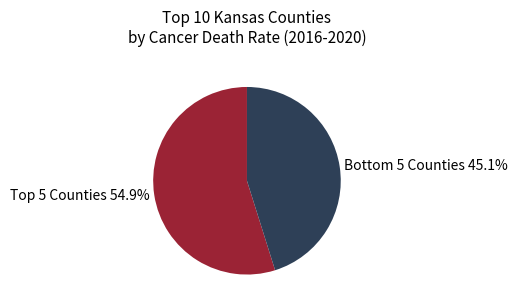

What is the largest slice in the pie chart?

Top 5 Counties 54.9%